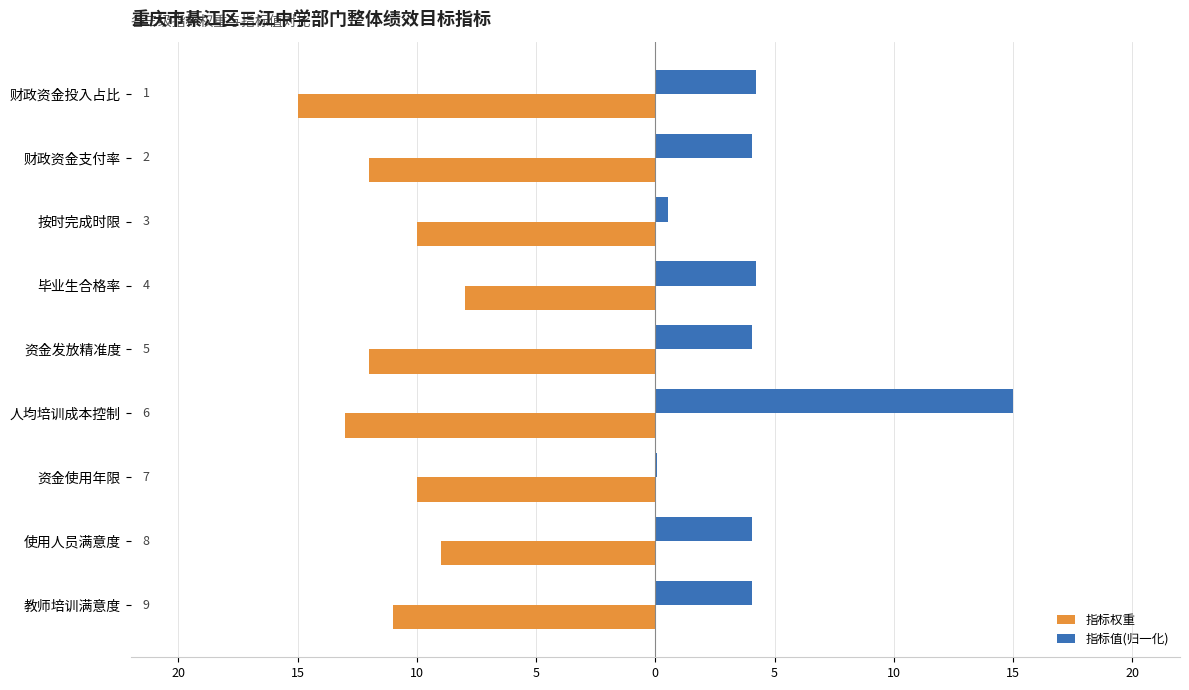

What are all the series names shown in the legend?

指标权重, 指标值(归一化)